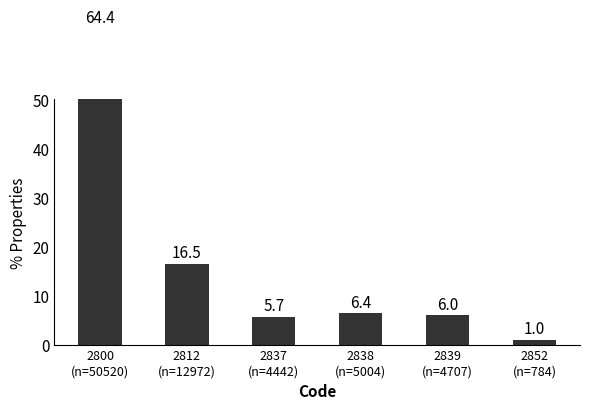

Which label corresponds to the smallest value in the chart?

2852
(n=784)